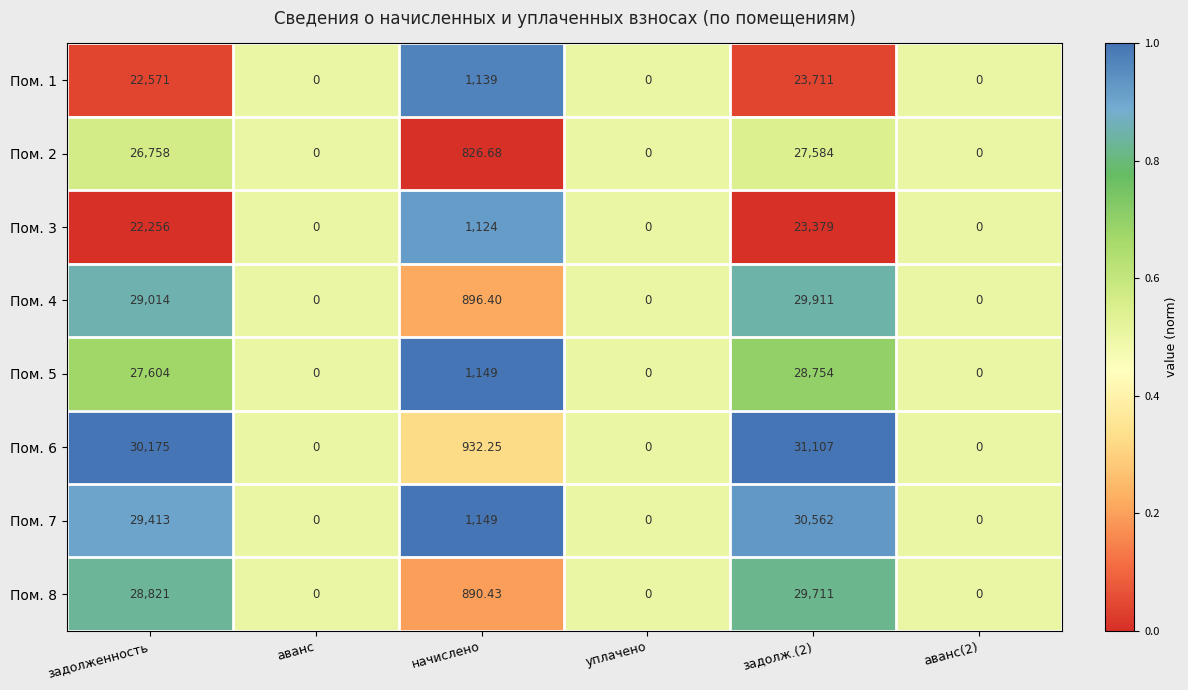

At which label does Пом. 3 first exceed 1124?

задолженность